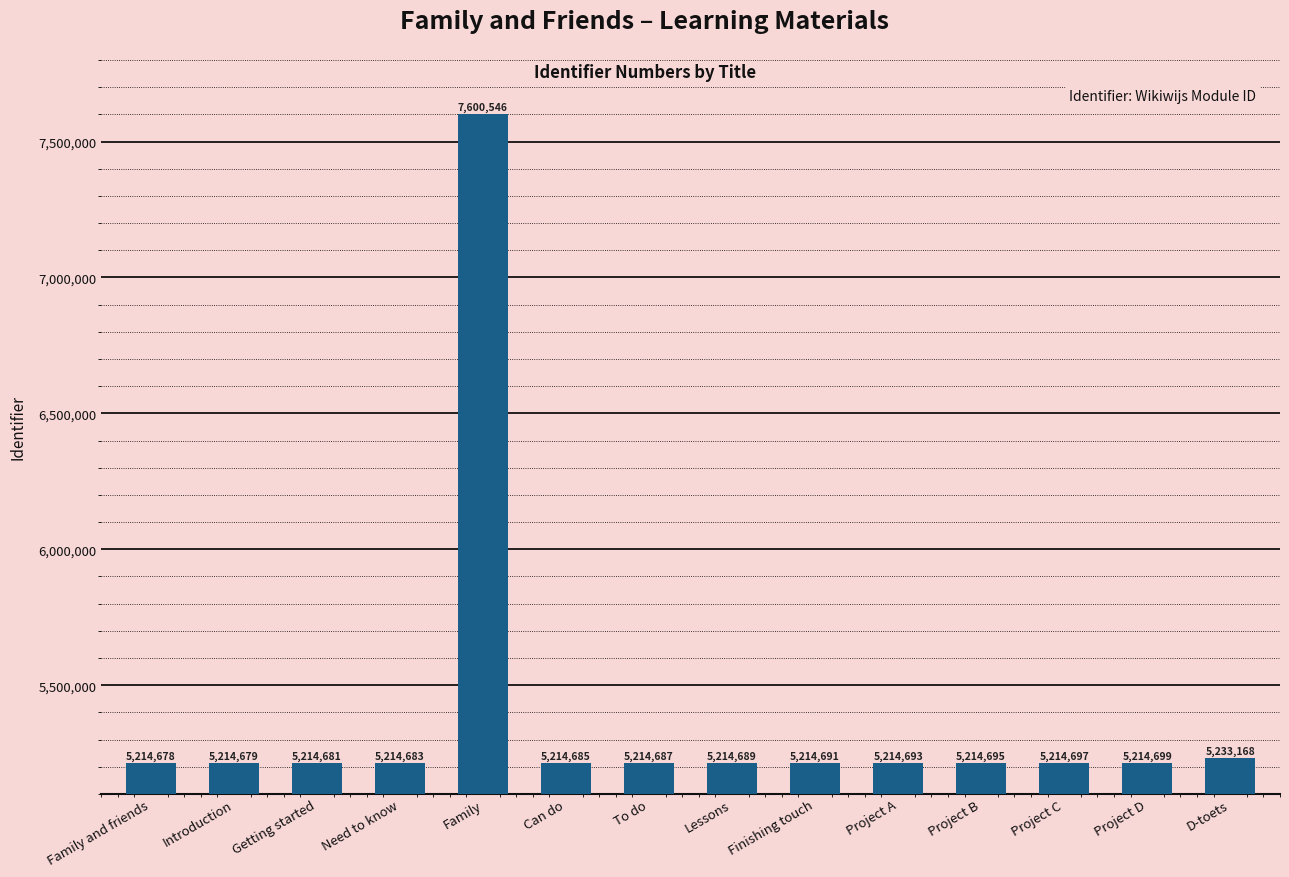

What is the difference between the maximum and minimum values?

2385868